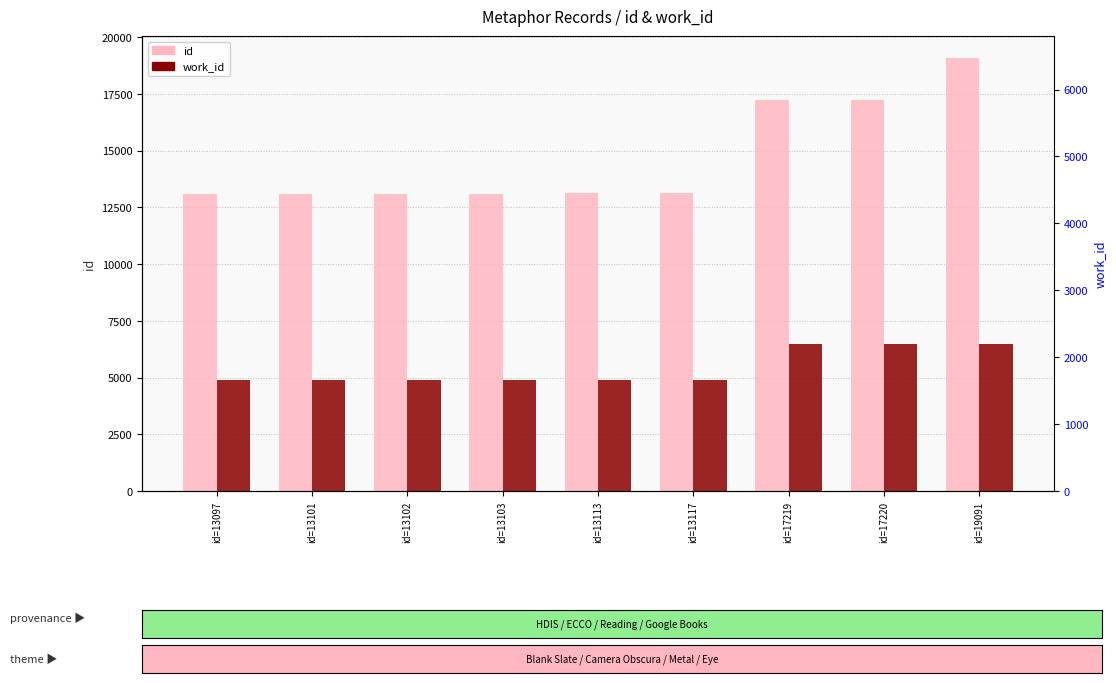

What is the spread (max minus min) of values at id=13103?

8219